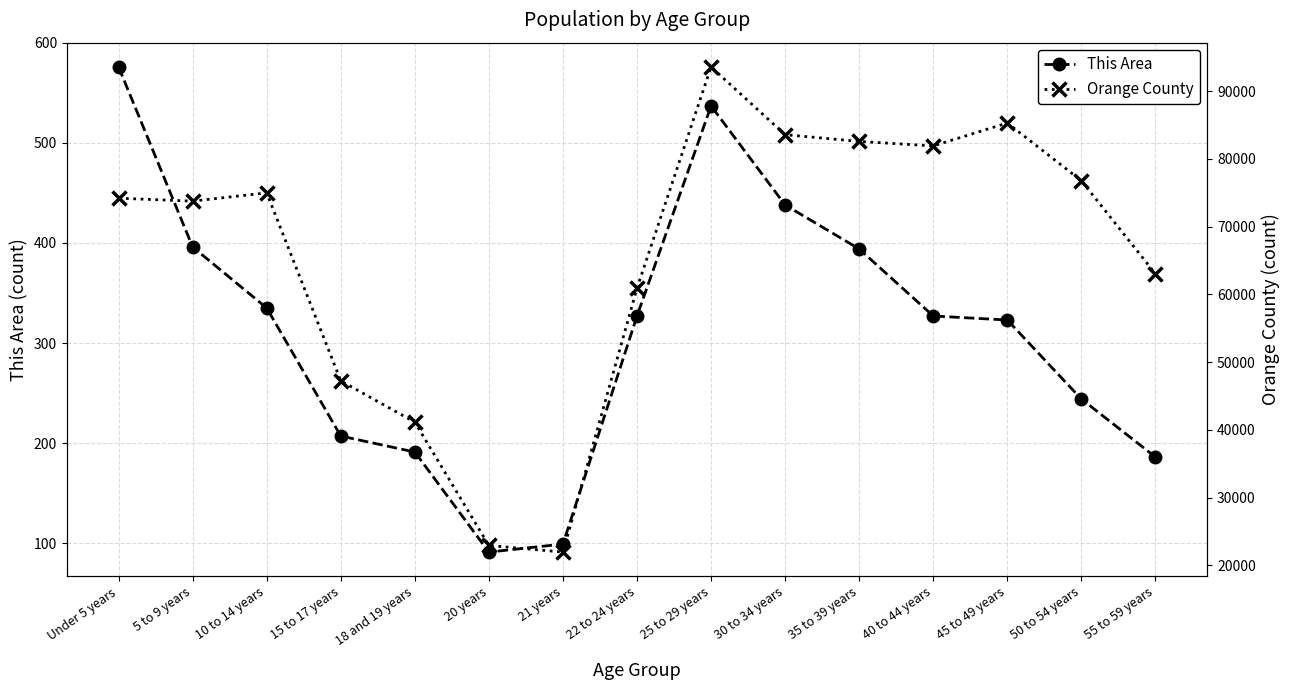

Reading right to left, extract all data points from this chart.

This Area: 55 to 59 years=186	50 to 54 years=244	45 to 49 years=323	40 to 44 years=327	35 to 39 years=394	30 to 34 years=438	25 to 29 years=537	22 to 24 years=327	21 years=99	20 years=91	18 and 19 years=191	15 to 17 years=207	10 to 14 years=335	5 to 9 years=396	Under 5 years=576
Orange County: 55 to 59 years=63029	50 to 54 years=76767	45 to 49 years=85292	40 to 44 years=81899	35 to 39 years=82569	30 to 34 years=83558	25 to 29 years=93559	22 to 24 years=60916	21 years=21965	20 years=22940	18 and 19 years=41134	15 to 17 years=47233	10 to 14 years=74975	5 to 9 years=73754	Under 5 years=74185